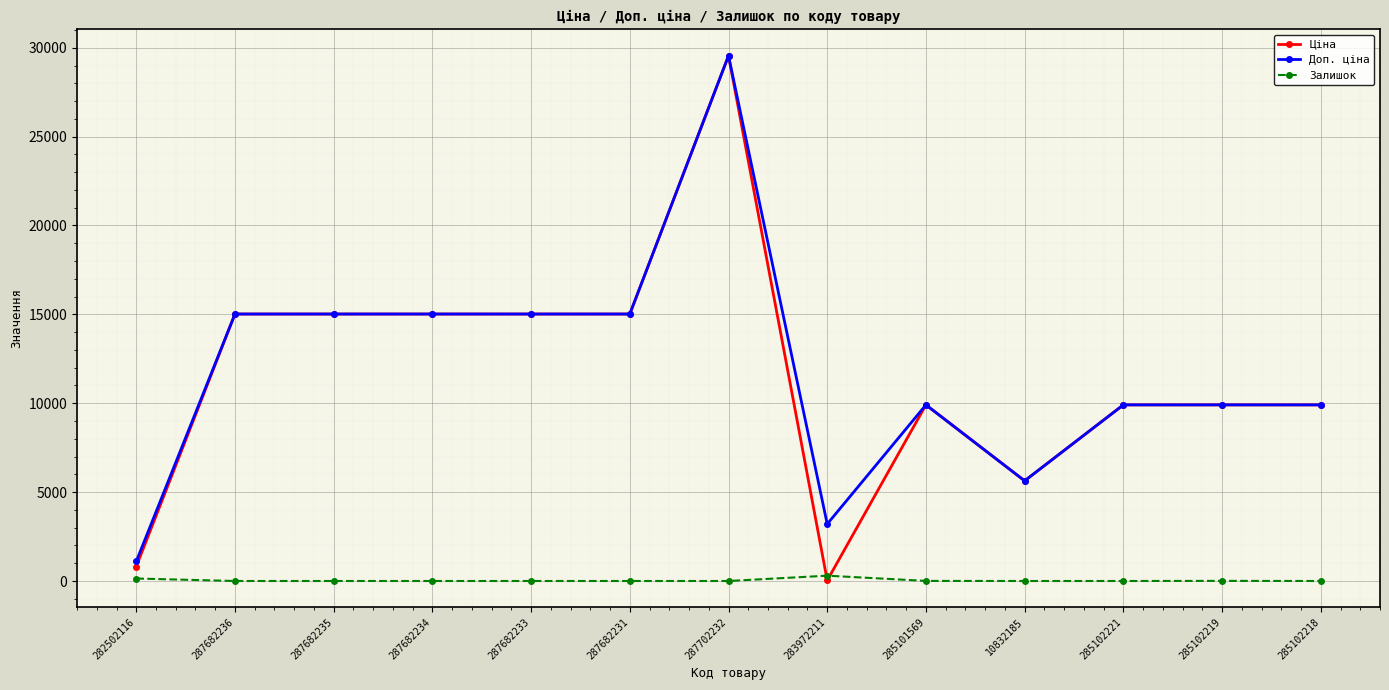

Which series has the widest spread of values?

Ціна